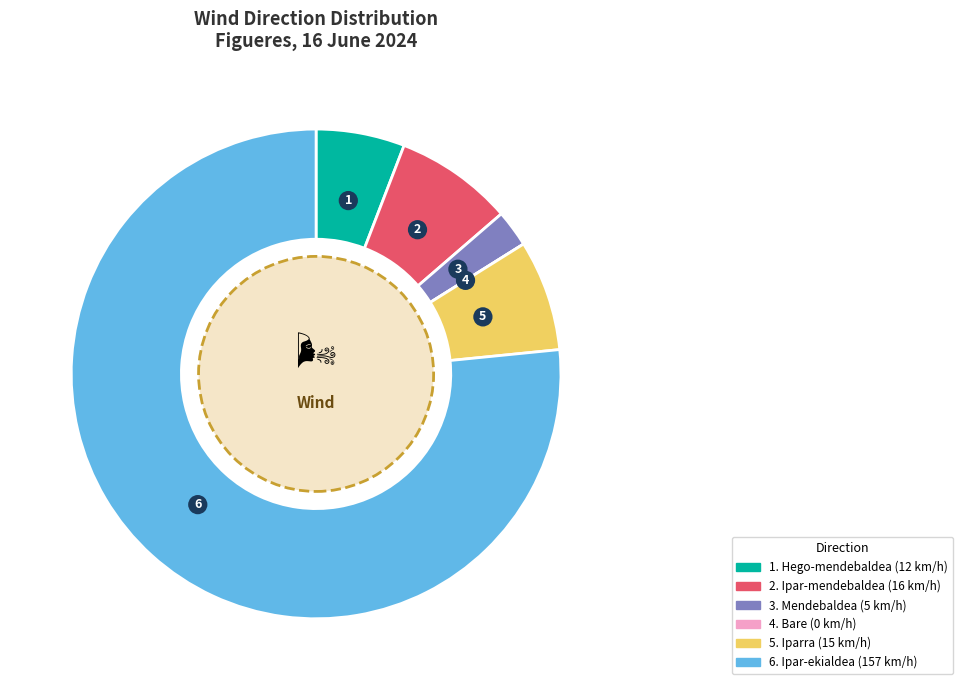

Is there any slice that represents more than half of the pie?

Yes